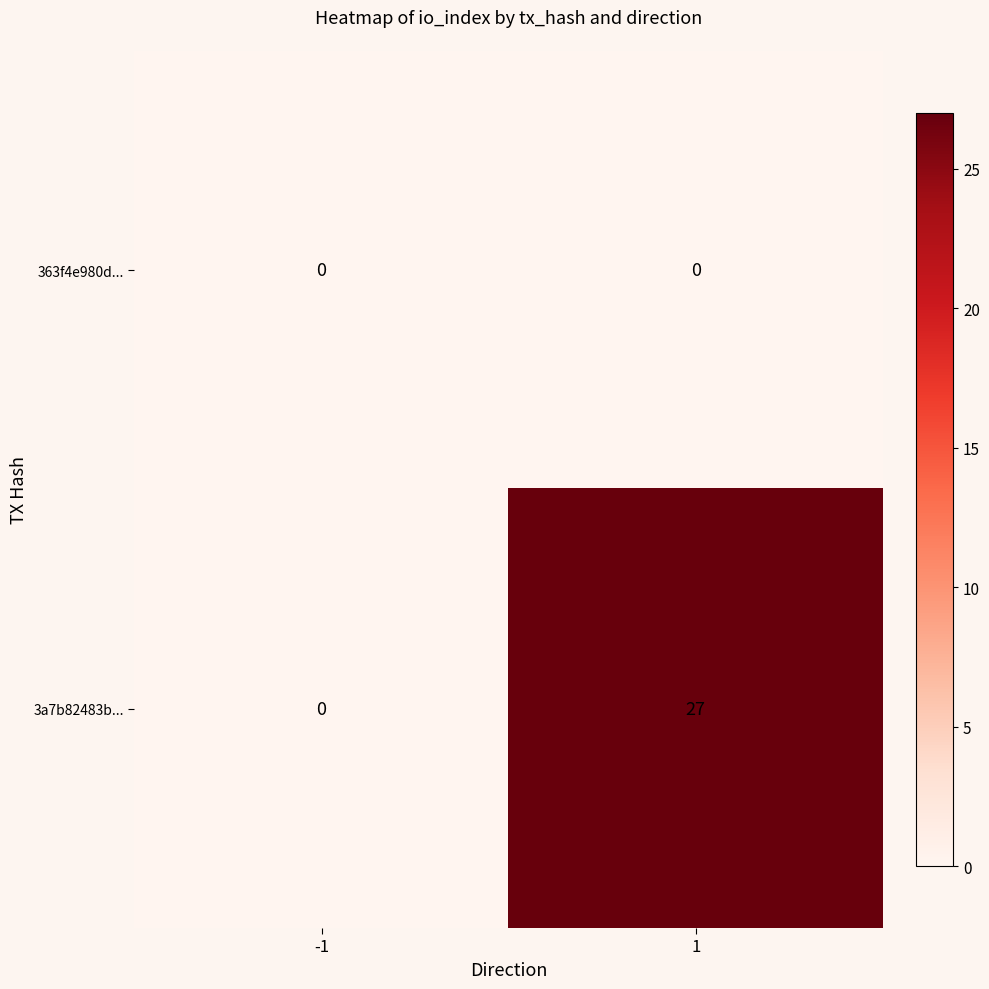

Which series has the widest spread of values?

3a7b82483b...